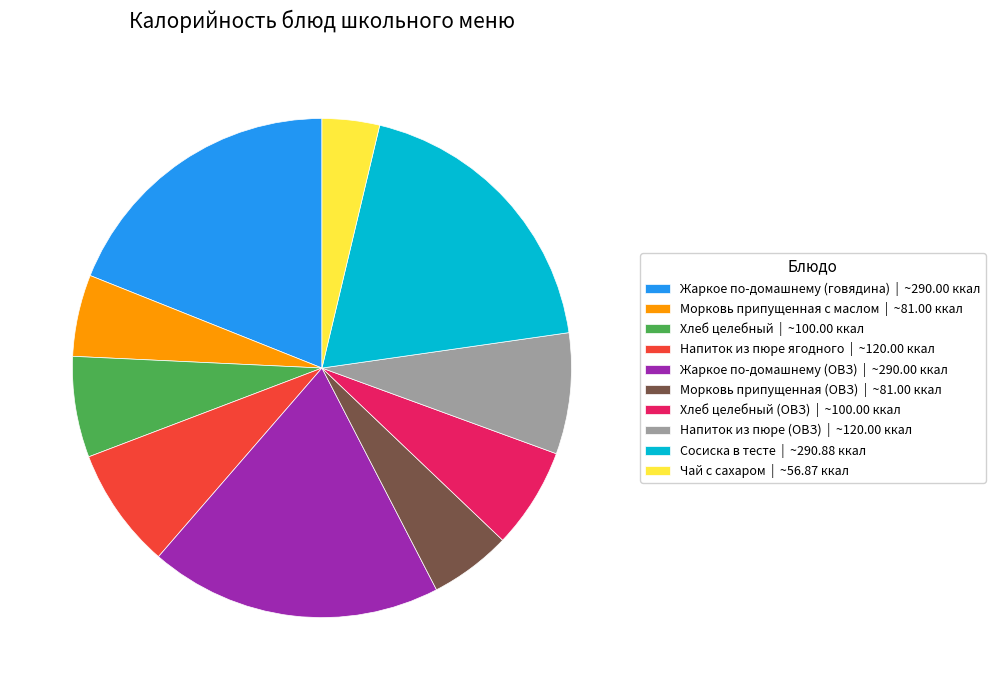

Combined, do Напиток из пюре ягодного | ~120.00 ккал and Хлеб целебный | ~100.00 ккал account for over 50%?

No